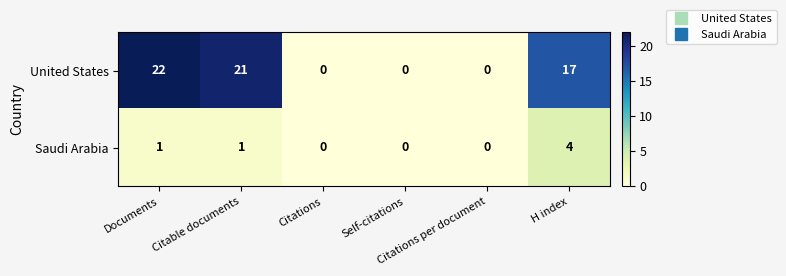

List the series in order of their overall mean, highest first.

United States, Saudi Arabia